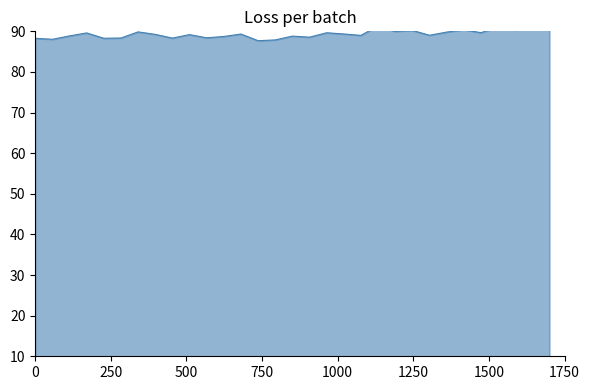

Between 15 and 12, which is larger?

15